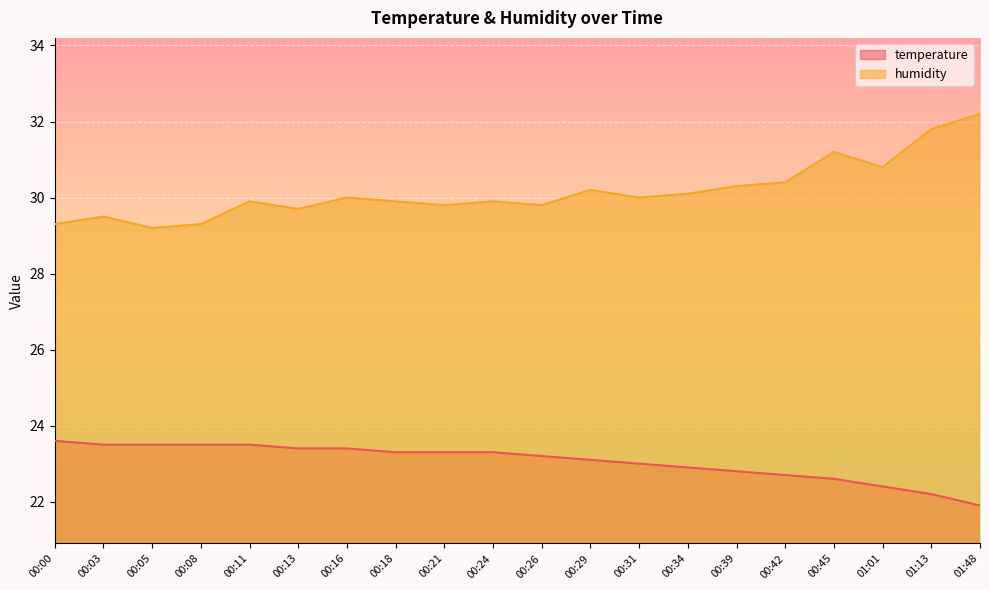

What is the value of the humidity point at the 2nd from the left?

29.5